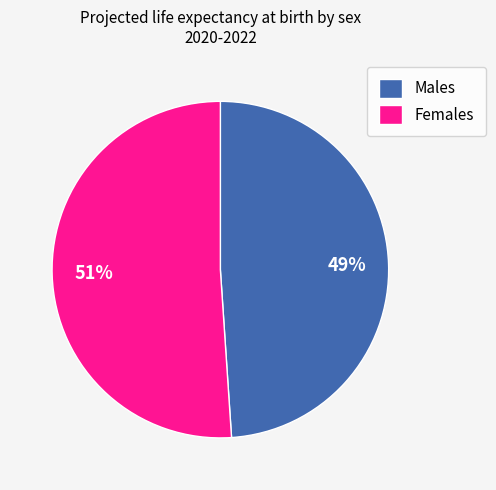

Is the sum of Females and Males greater than half?

Yes